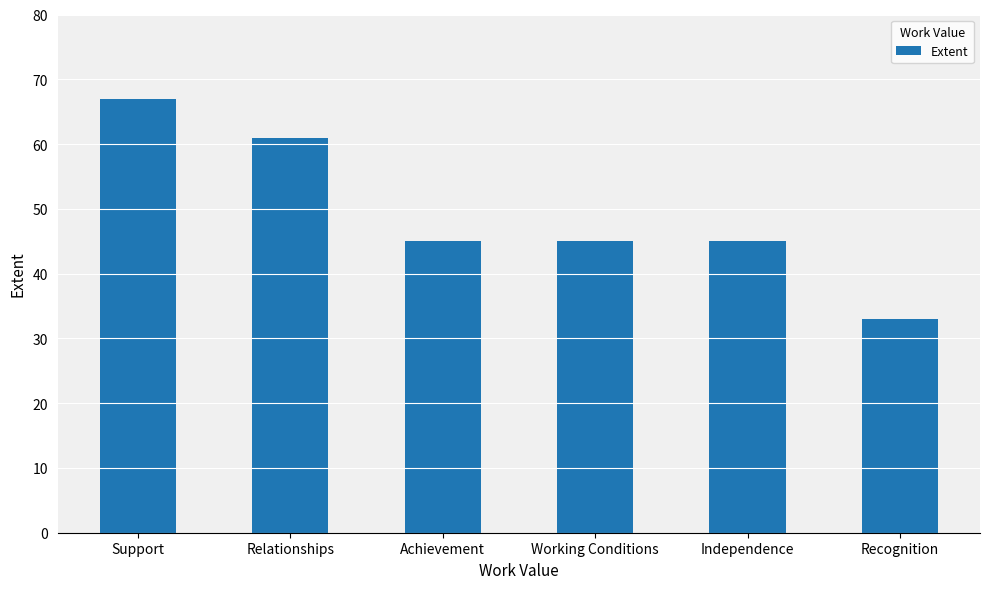

What is the label of the 3rd bar from the left?

Achievement